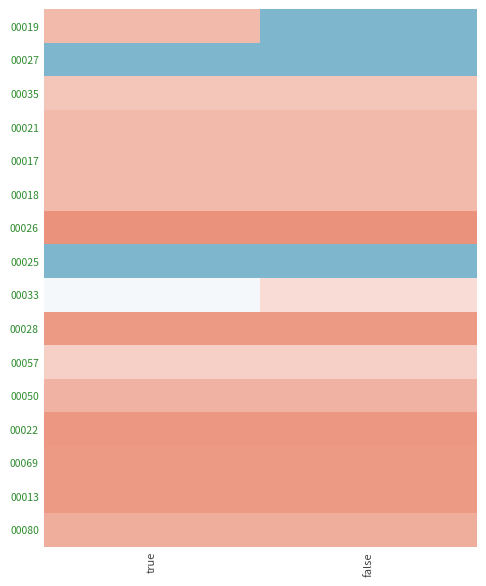

Count the number of data series in this chart.

16